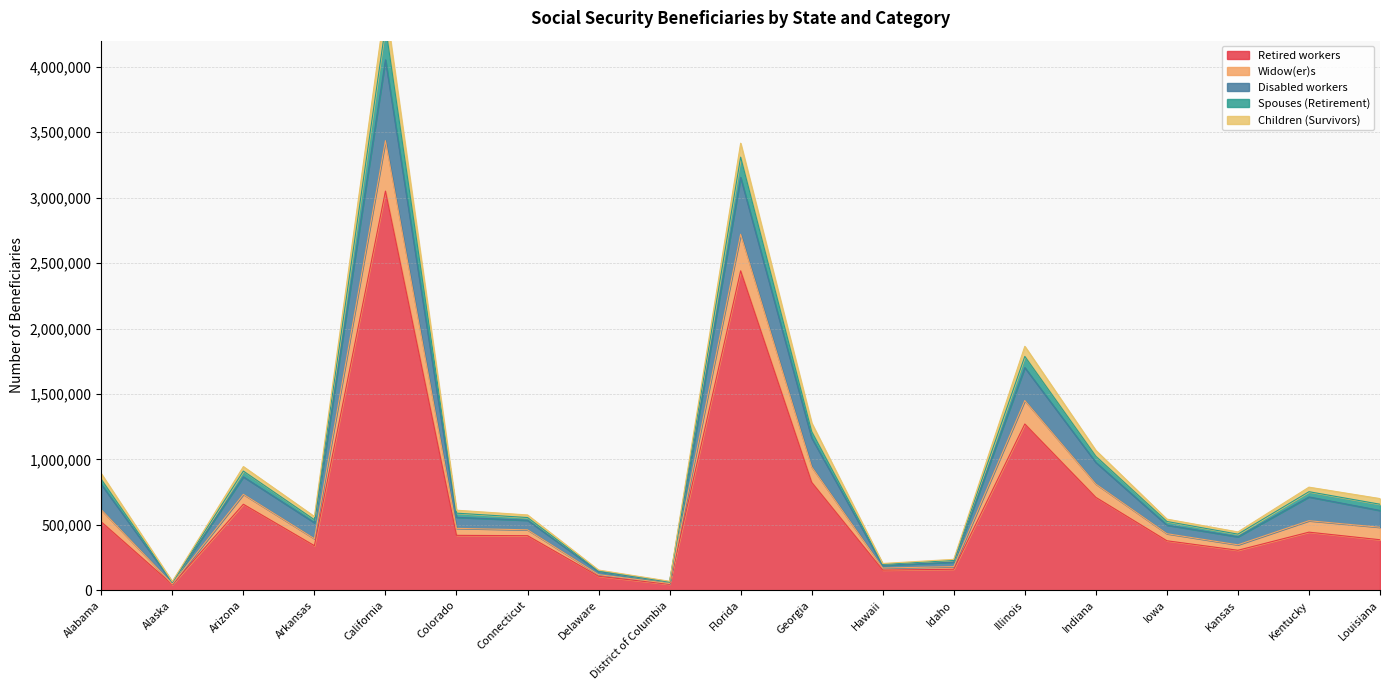

Does the chart have visible grid lines?

Yes